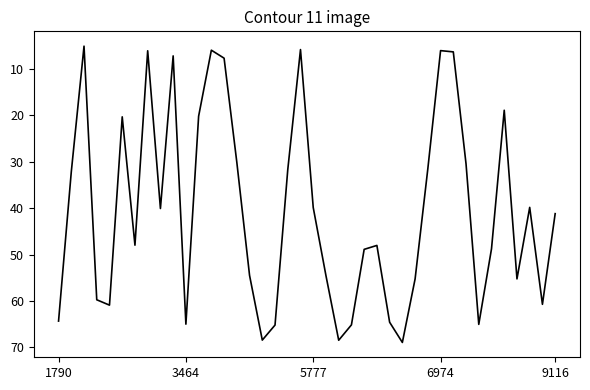

Is this an area chart (filled region under the line)?

No